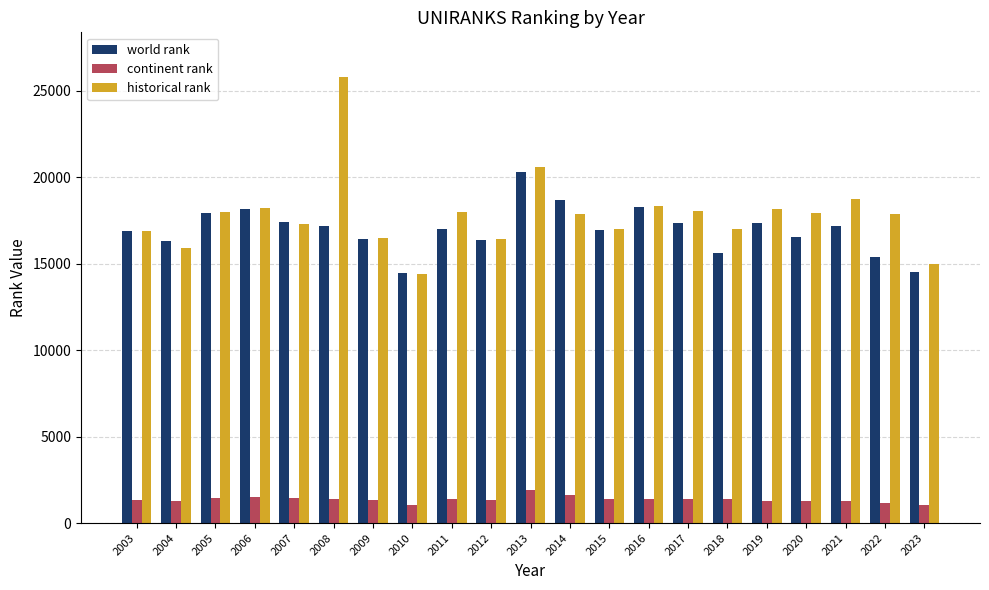

Does the chart contain stacked bars?

No